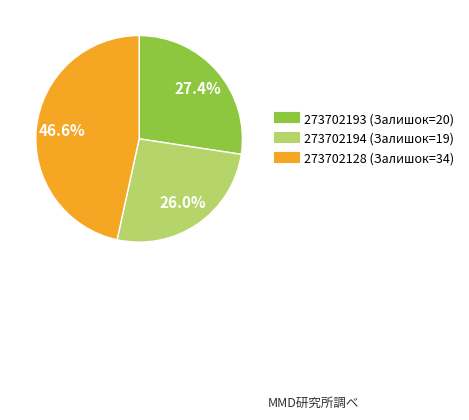

To the nearest percent, what is the combined percentage of 273702128 and 273702194?

73%